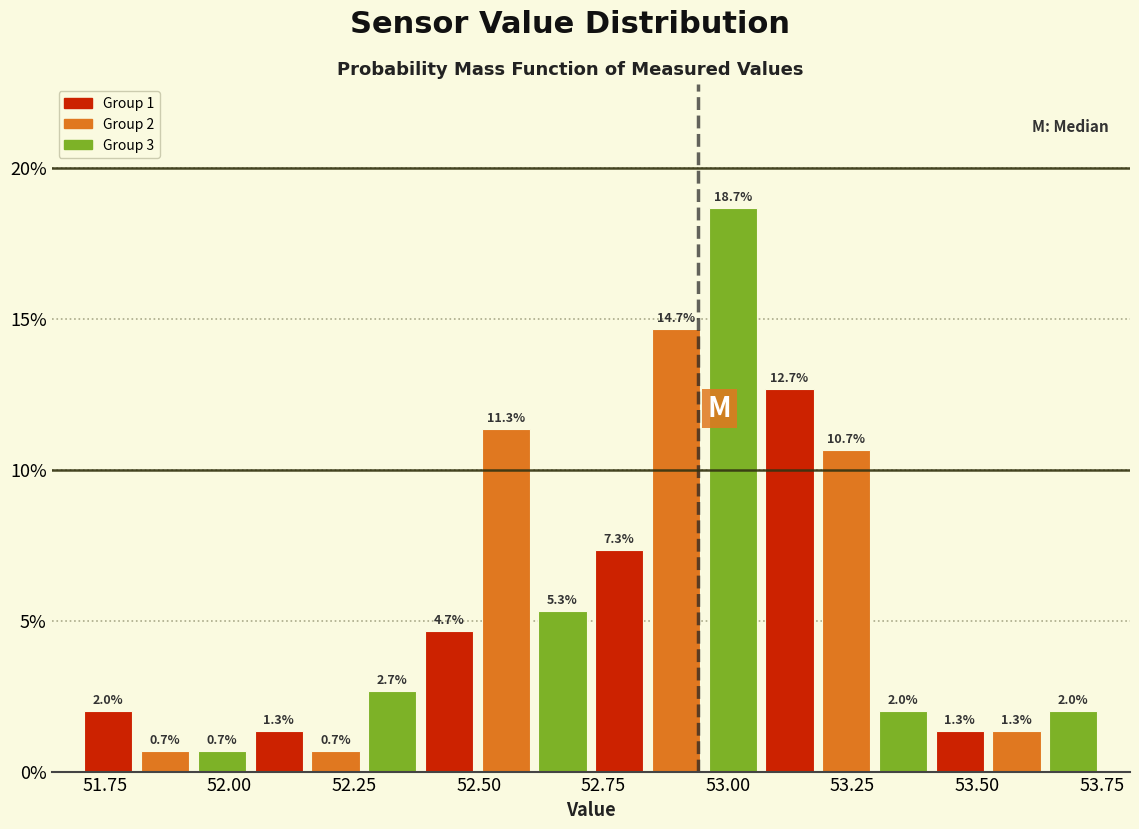

Around what value on the x-axis is the tallest bar? Give the approximate position of its centre, as read against the axis.

53.00